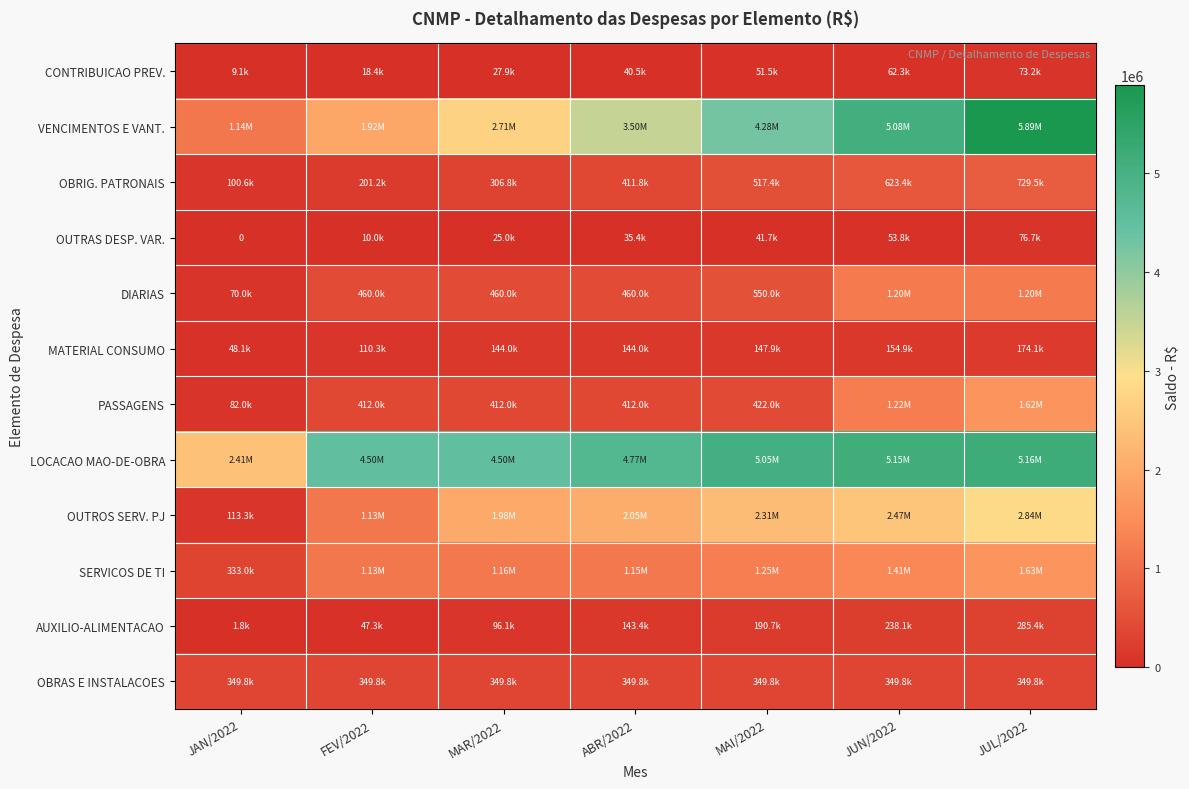

What is the maximum value shown in the chart?

5890984.8